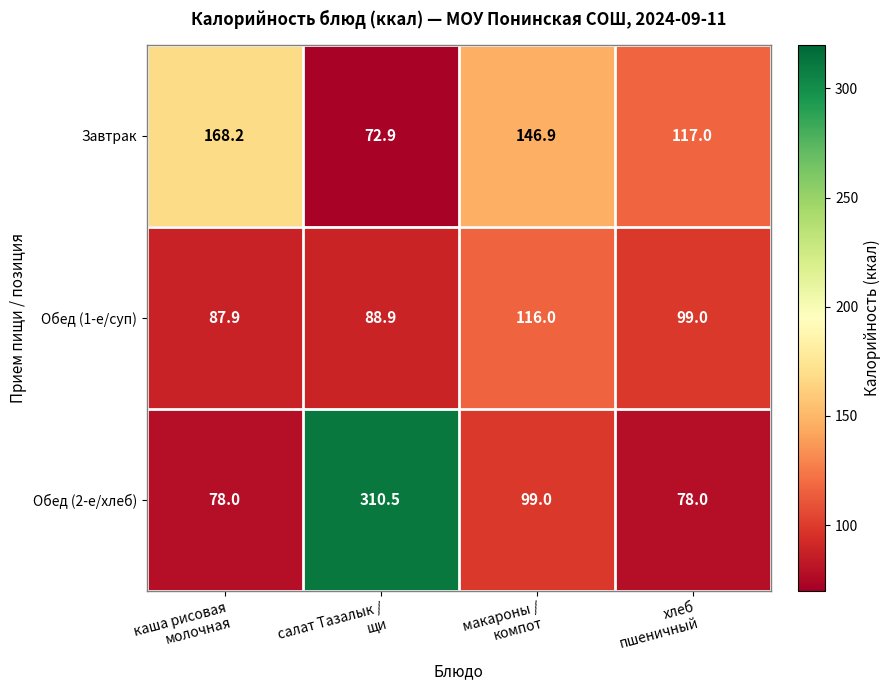

What is the greatest value displayed?

310.5